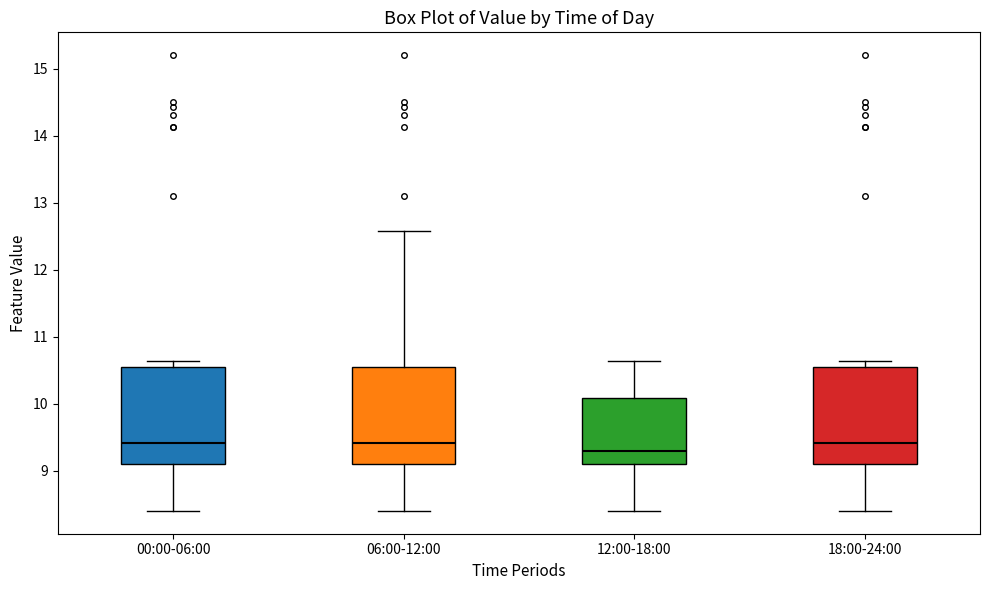

Reading left to right, transcribe this box plot: for each box, give where its median line is, the range the box spans, and where its two whiskers end, as read against the y-axis. The values are not printed on the chart, so give them approximately, as read against the axis.

00:00-06:00: median 9.4, box 9.1 to 10.5, whiskers 8.4 to 10.6
06:00-12:00: median 9.4, box 9.1 to 10.5, whiskers 8.4 to 12.6
12:00-18:00: median 9.3, box 9.1 to 10.1, whiskers 8.4 to 10.6
18:00-24:00: median 9.4, box 9.1 to 10.5, whiskers 8.4 to 10.6